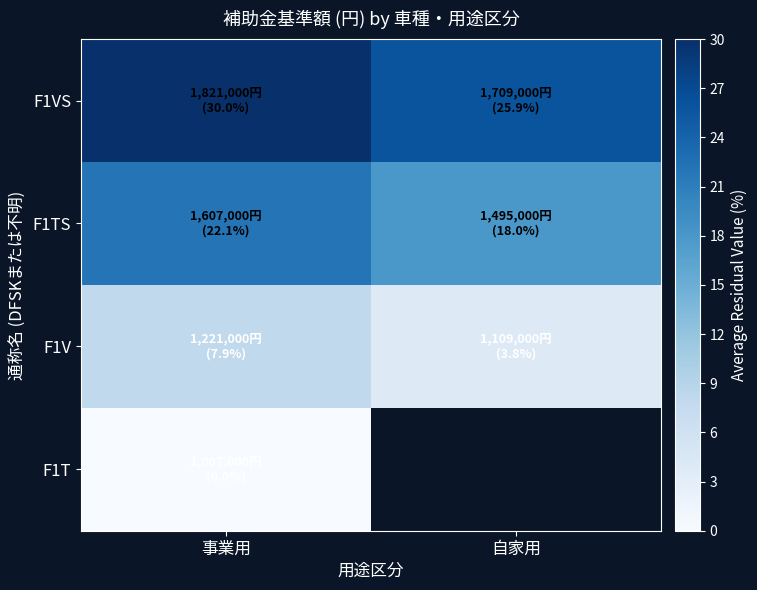

What is the greatest value displayed?

30.0